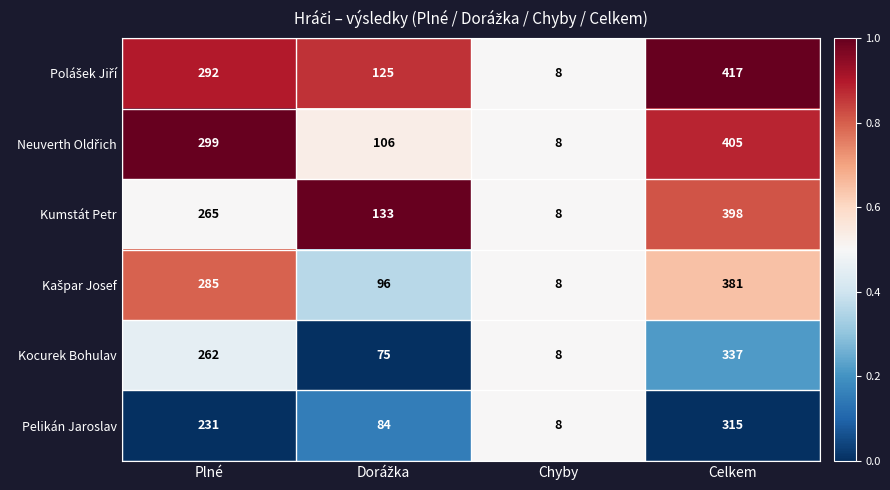

What is the maximum value shown in the chart?

417